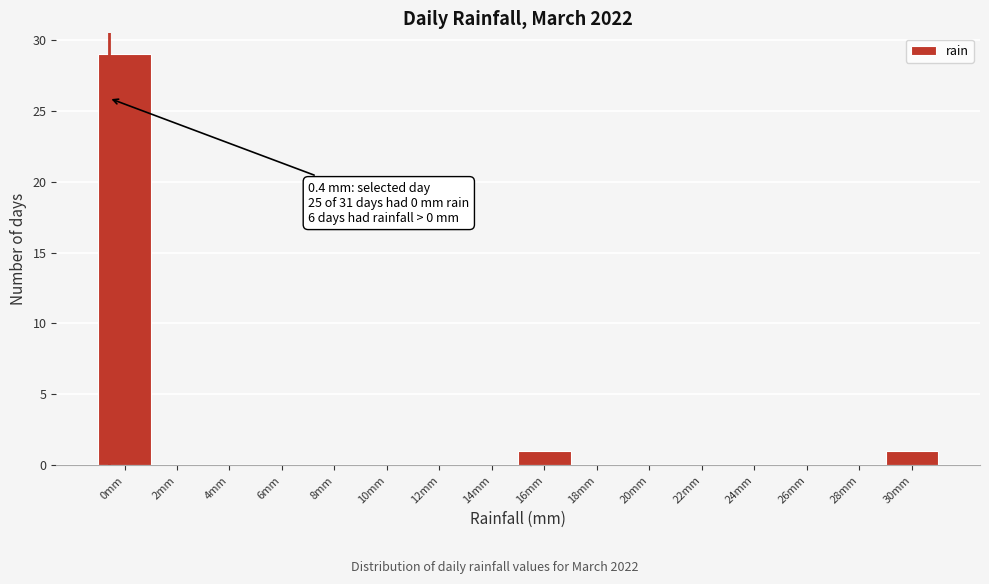

Reading right to left, what are all the values shown in this chart?

30mm=1	28mm=0	26mm=0	24mm=0	22mm=0	20mm=0	18mm=0	16mm=1	14mm=0	12mm=0	10mm=0	8mm=0	6mm=0	4mm=0	2mm=0	0mm=29